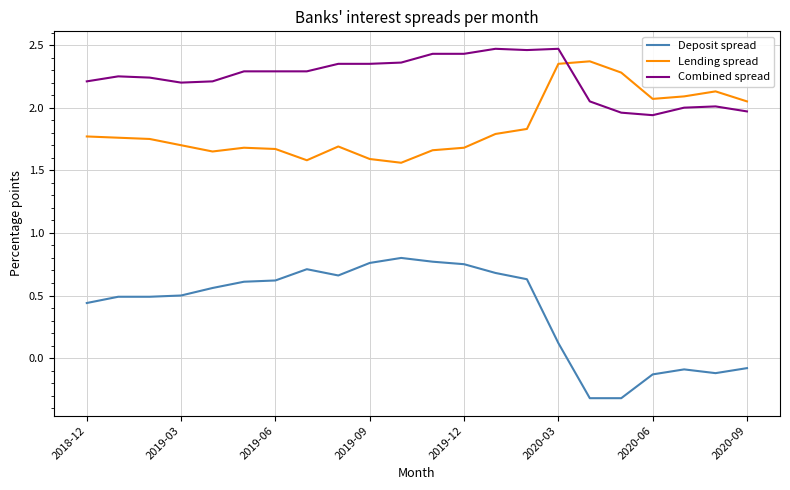

What is the minimum value shown in the chart?

-0.3